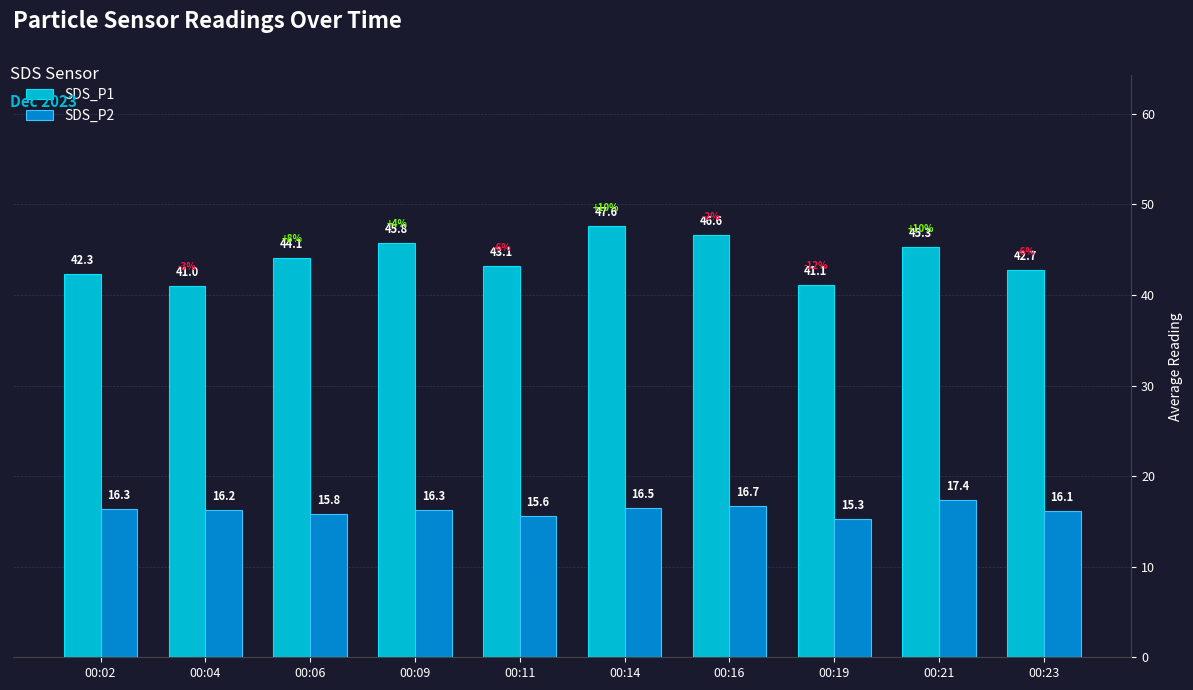

Read the SDS_P2 value at 00:23.

16.1